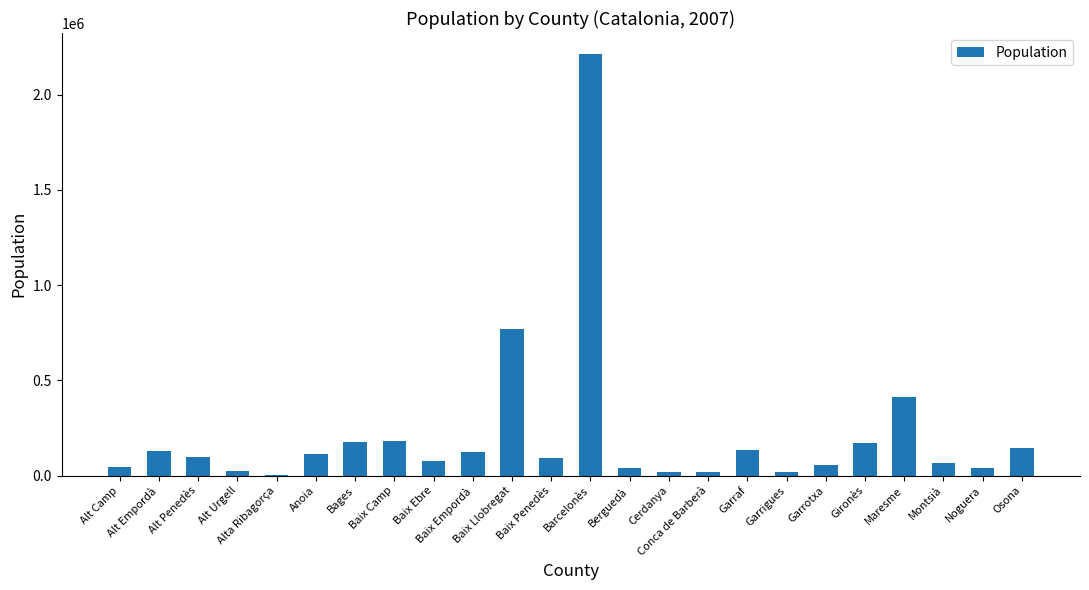

Approximately how many times larger is the value at Bages compared to Baix Camp?

1.0